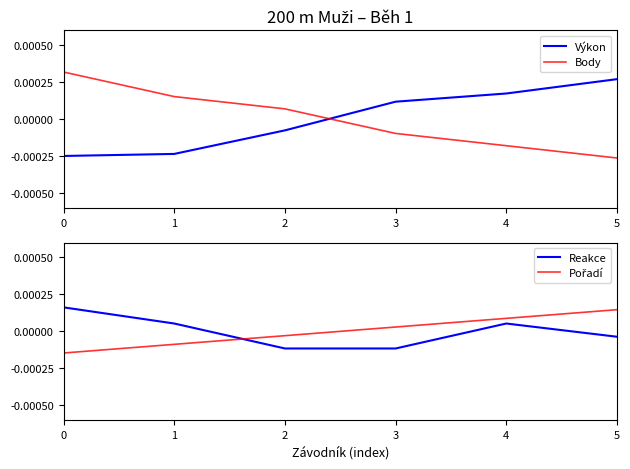

Is it true that Reakce equals -0.0 at 2?

False